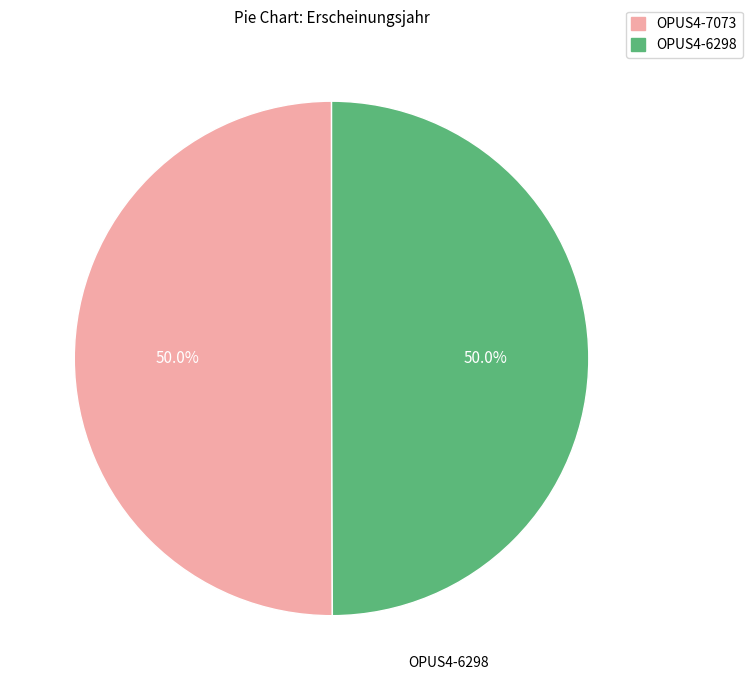

Is it true that OPUS4-6298 is 36% of the pie?

False